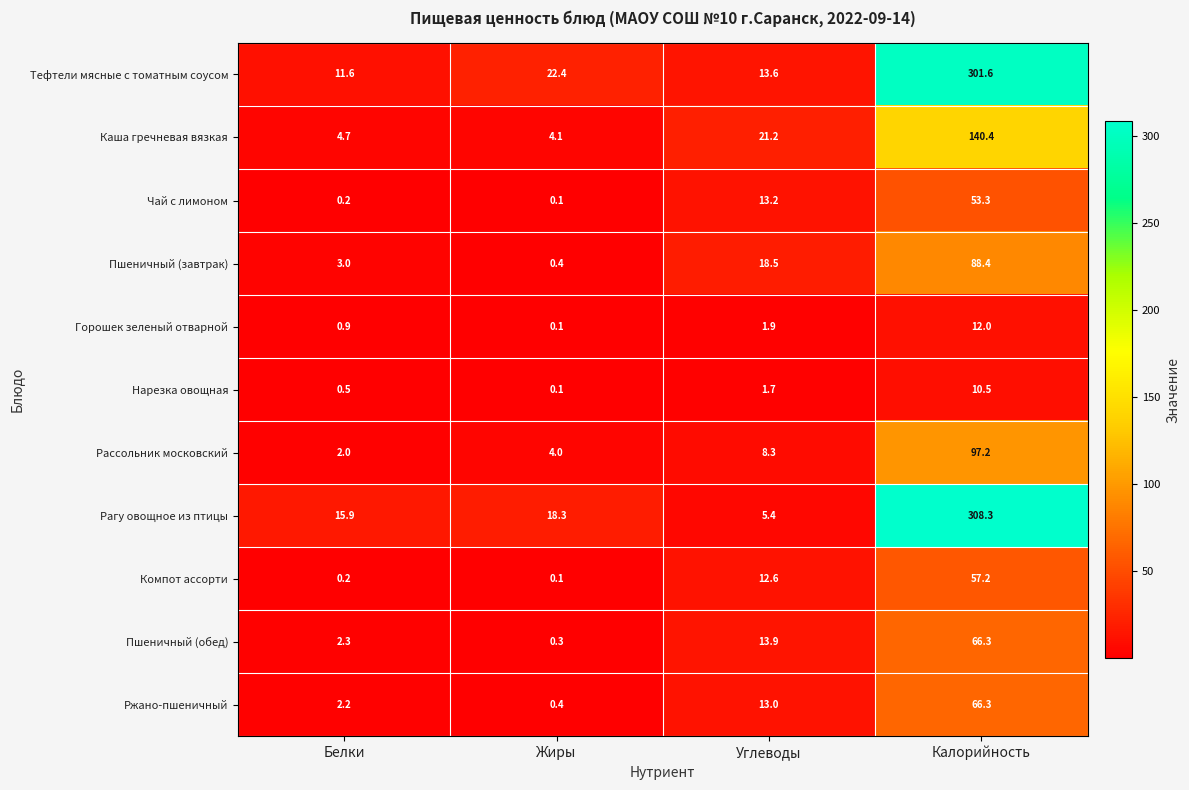

What is the difference between the highest and lowest values at Жиры?

22.3